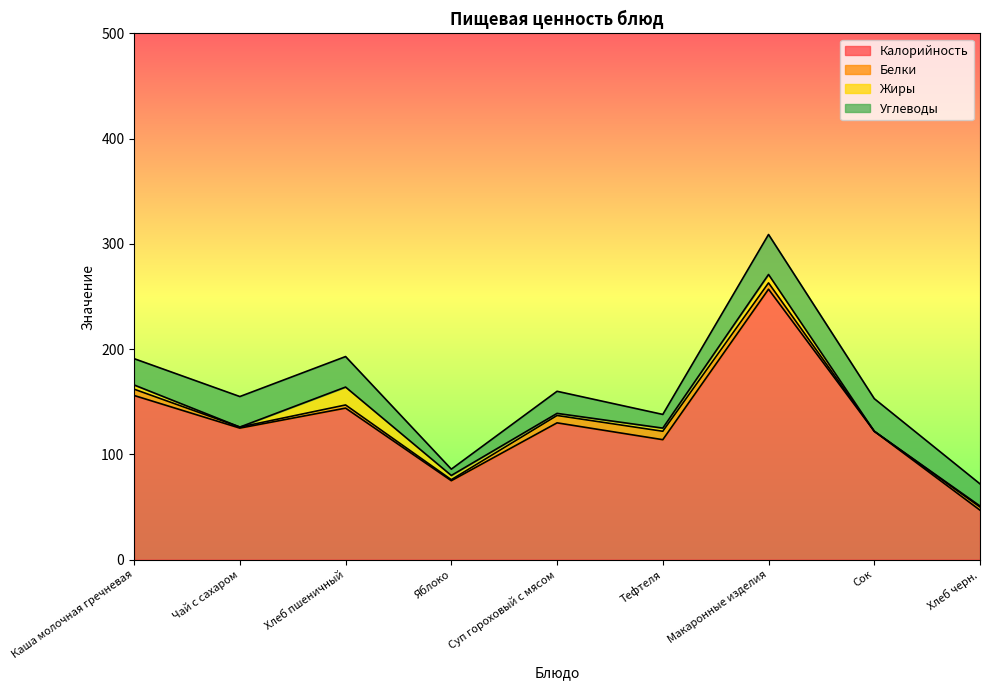

Which series has the largest range (max minus min)?

Калорийность